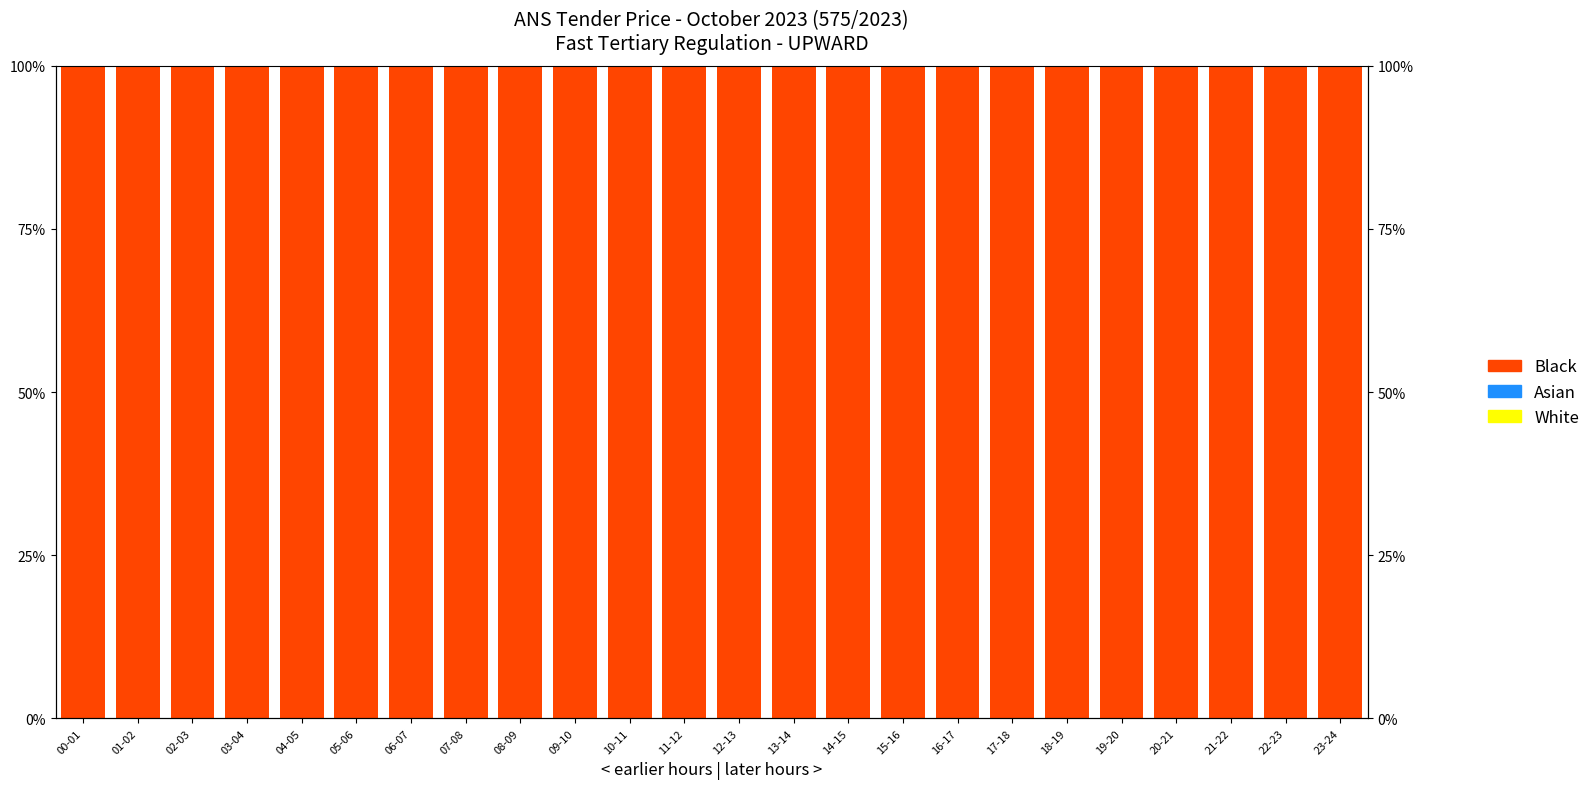

What is the label of the 3rd bar from the right?

21-22